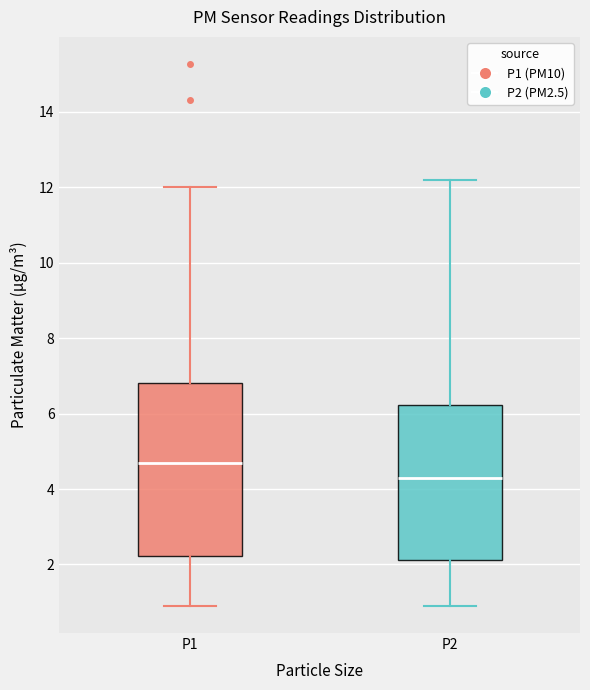

Reading left to right, read every box against the y-axis: the position of its median line, the range the box covers, and the ends of its whiskers. The values are not printed on the chart, so give them approximately, as read against the axis.

P1: median 4.6, box 2.2 to 6.8, whiskers 1.0 to 12.0
P2: median 4.4, box 2.2 to 6.2, whiskers 1.0 to 12.2